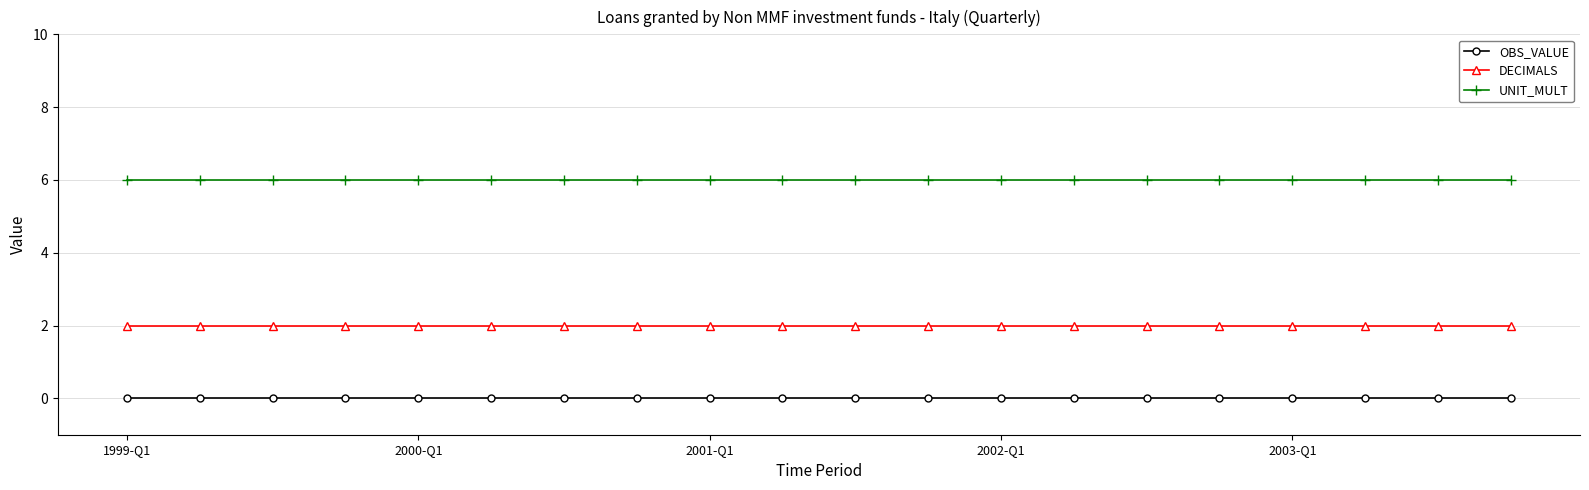

True or false: UNIT_MULT and OBS_VALUE cross at least once.

False